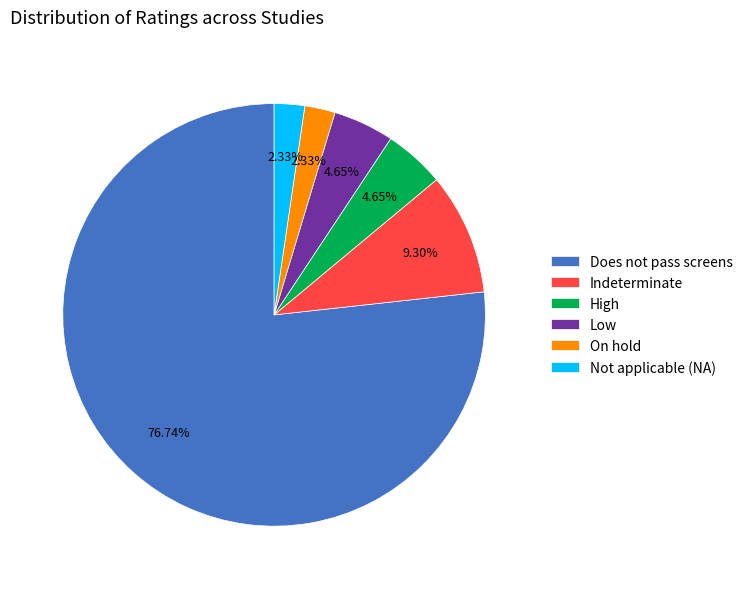

Which category has the biggest portion of the pie?

Does not pass screens